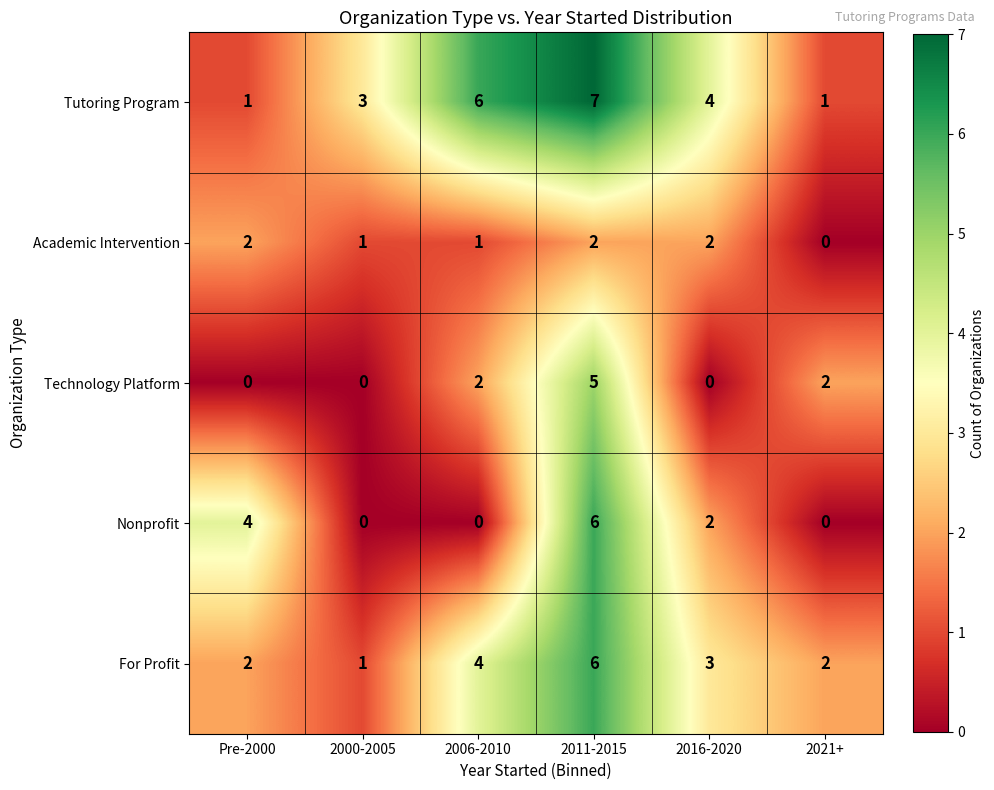

What is the difference between the maximum and minimum values in the Tutoring Program series?

6